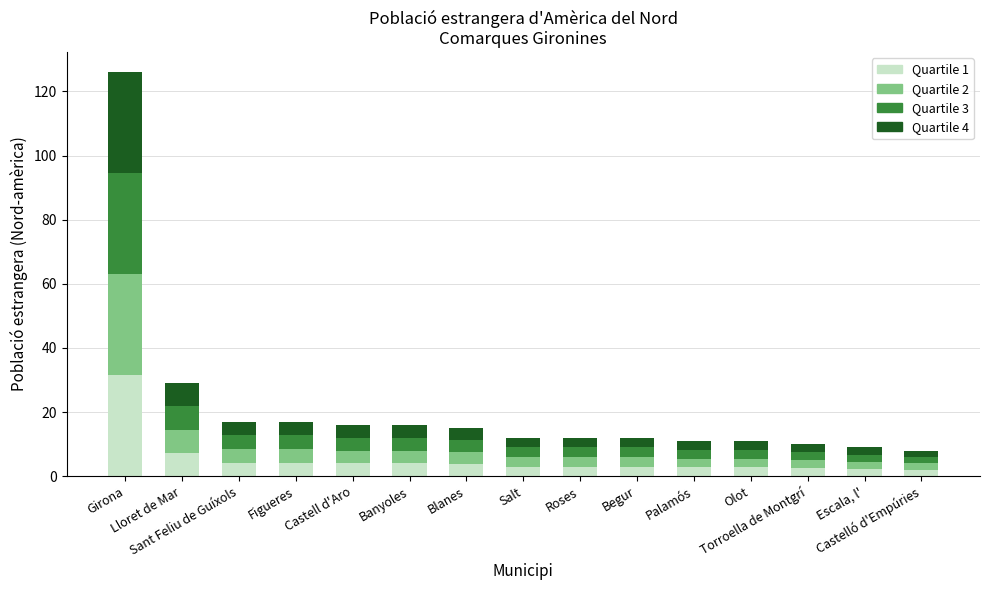

The value at Lloret de Mar is 7.2. True or false?

True